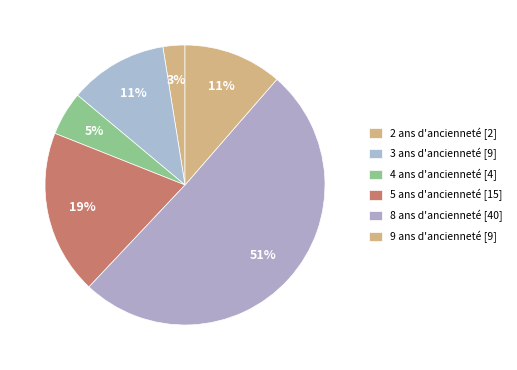

How many segments does this pie chart have?

6